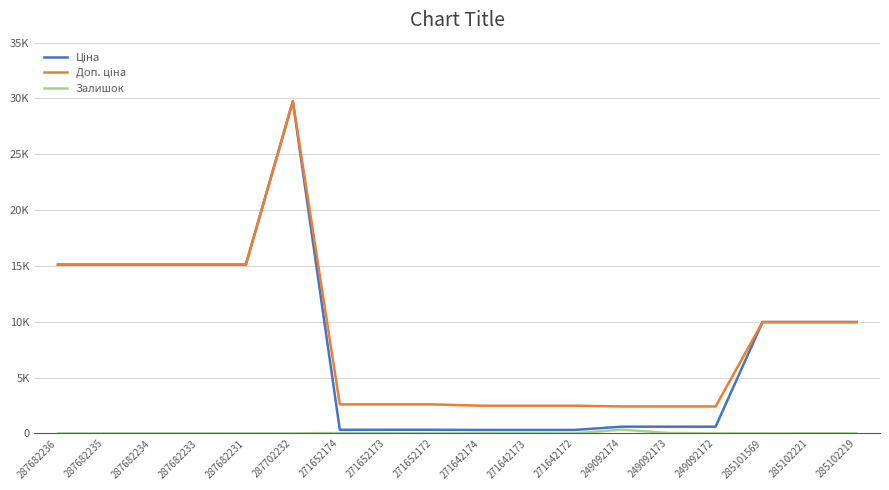

At which label is Доп. ціна closest to 16081?

287682236